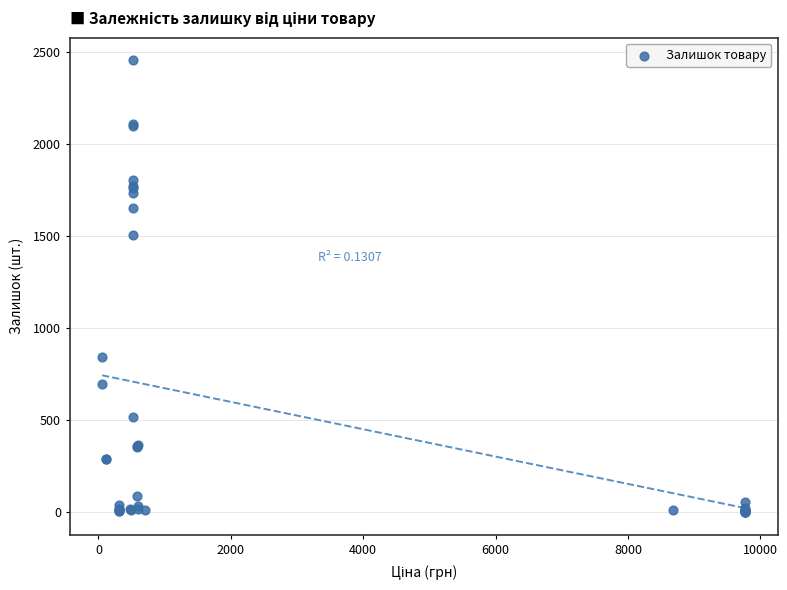

What Y value in the scatter plot is closest to 1228?

1508